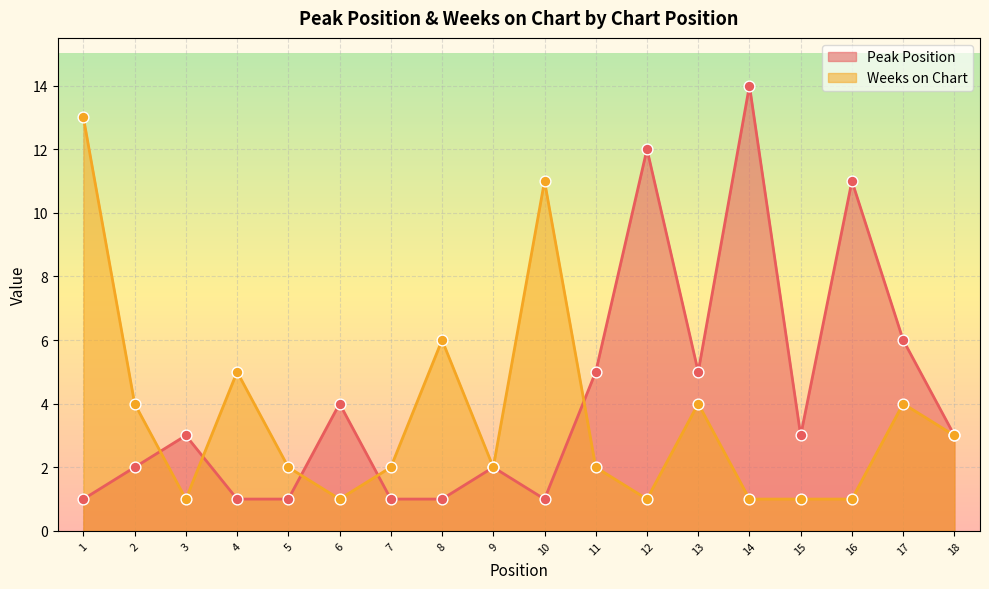

Which series has the largest total across all categories?

Peak Position